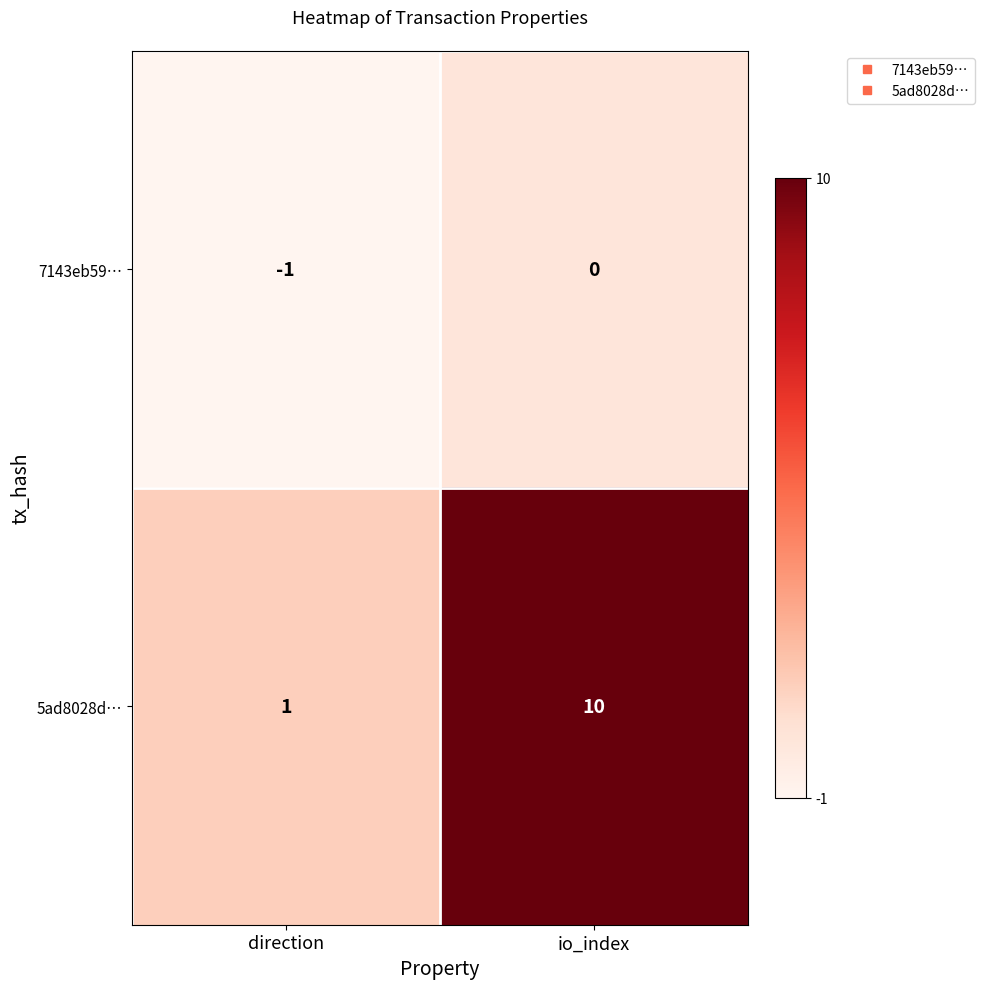

What is the difference between the 5ad8028d… values at io_index and direction?

9